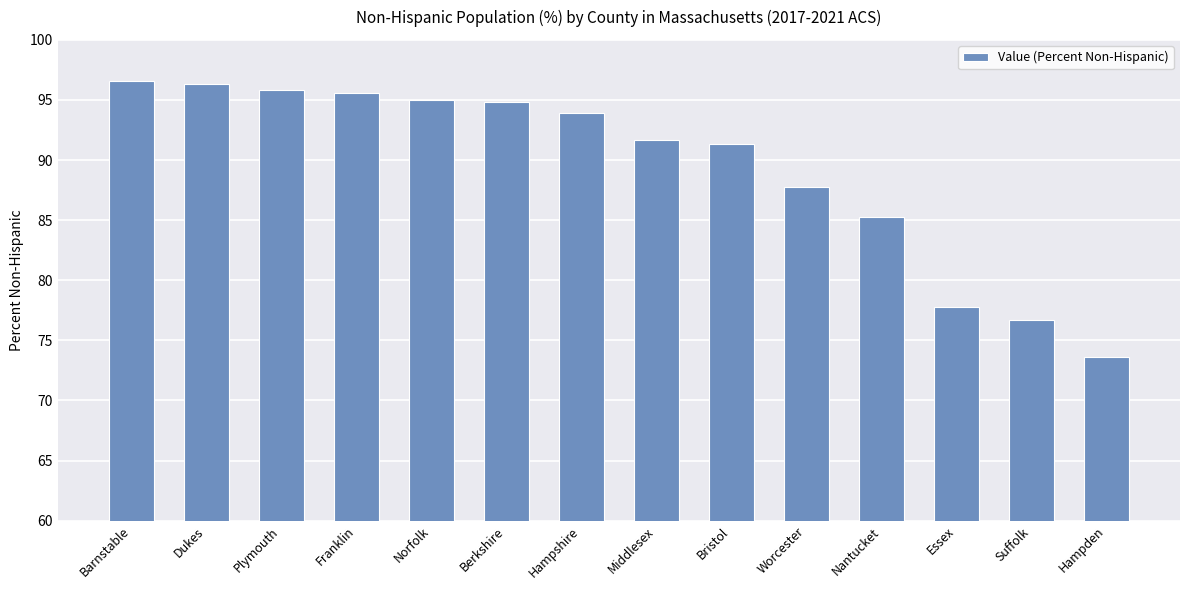

What is the maximum value shown in the chart?

96.6